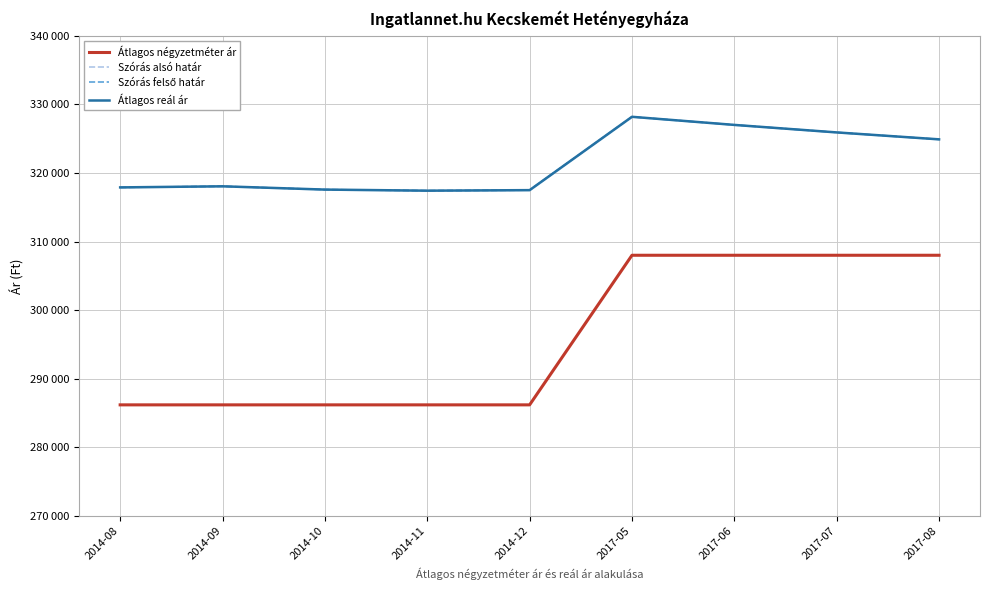

Which series changed the most between 2014-09 and 2017-08?

Átlagos négyzetméter ár